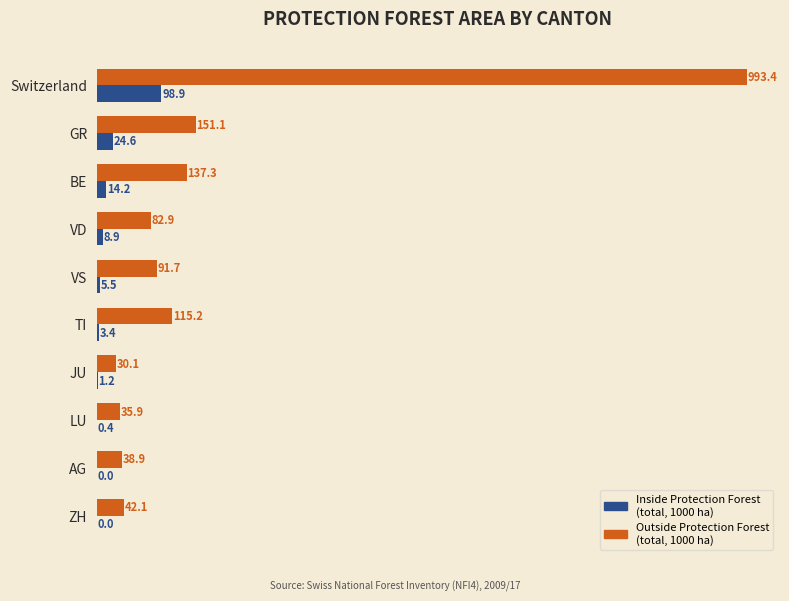

At which category is the sum across all series the highest?

Switzerland